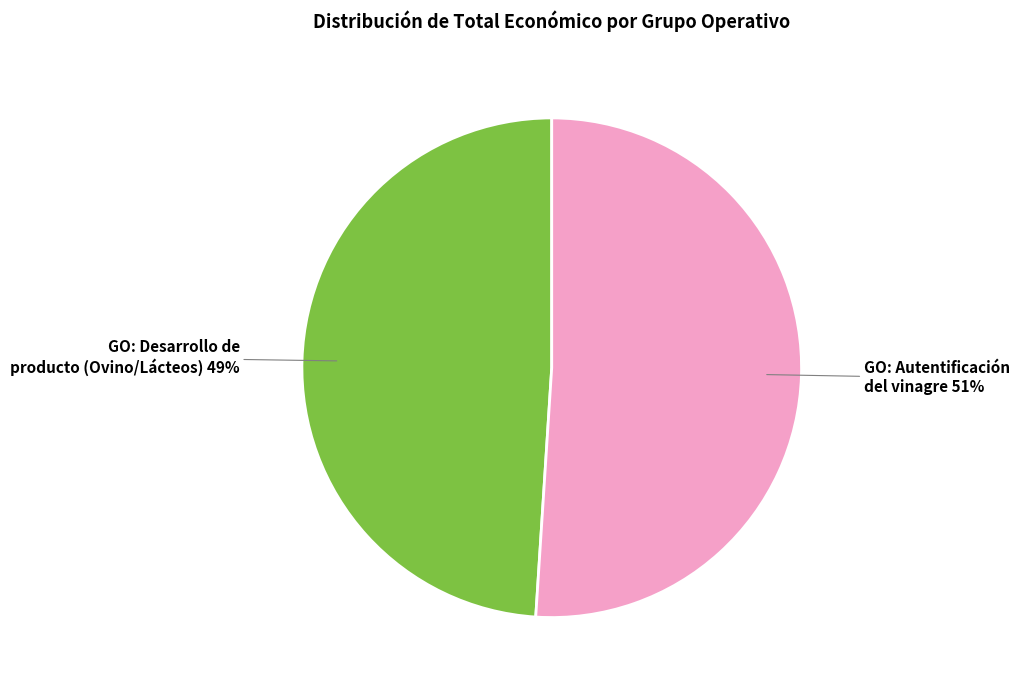

How many segments does this pie chart have?

2